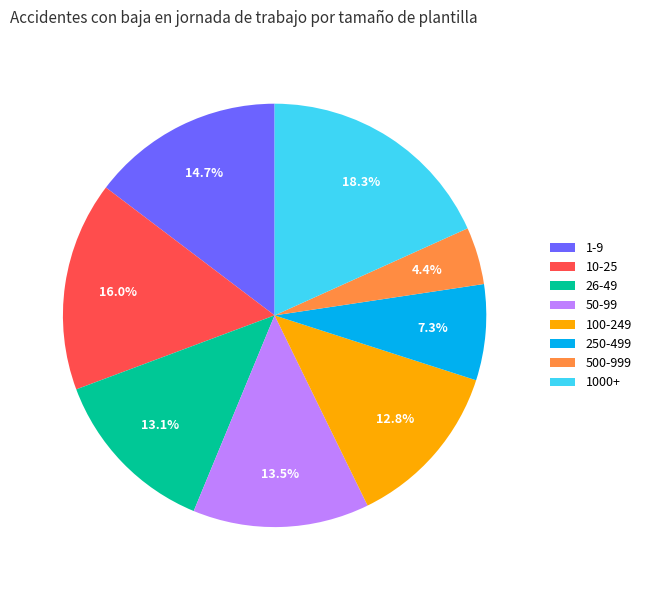

What percentage do 1-9 and 100-249 together represent?

27.5%